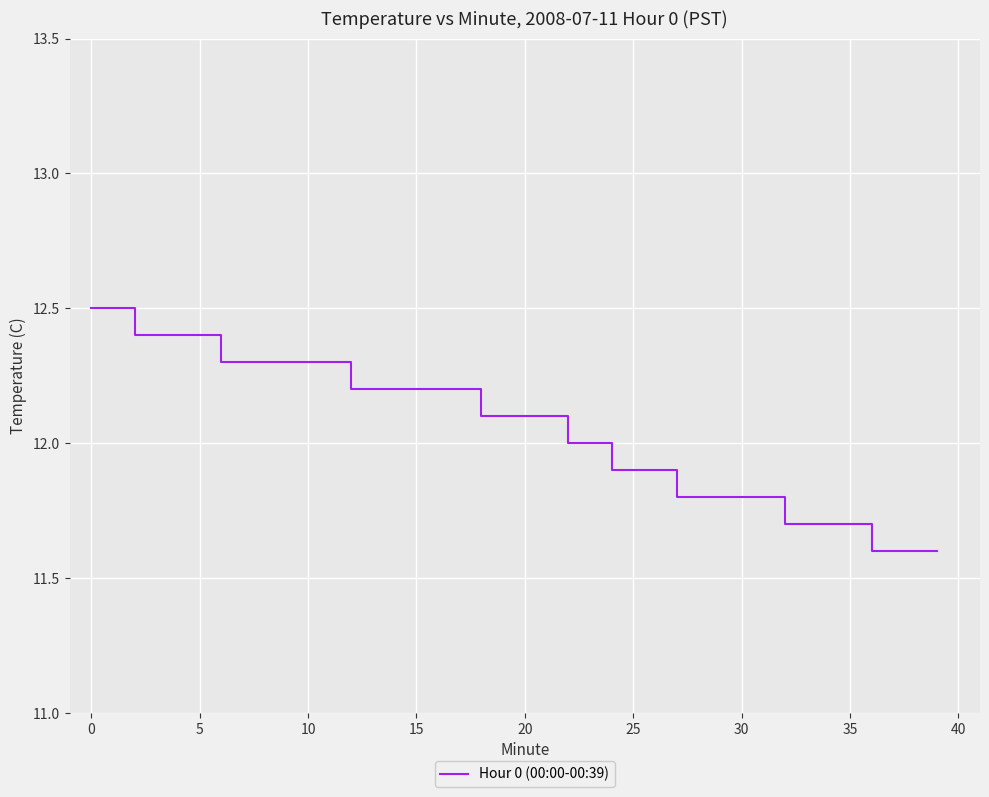

What is the maximum value shown in the chart?

12.5